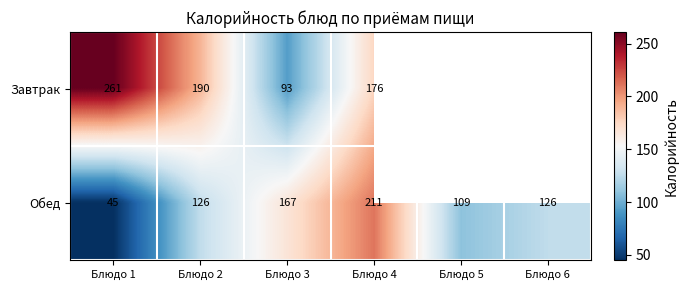

At how many categories does at least one series exceed 239?

1